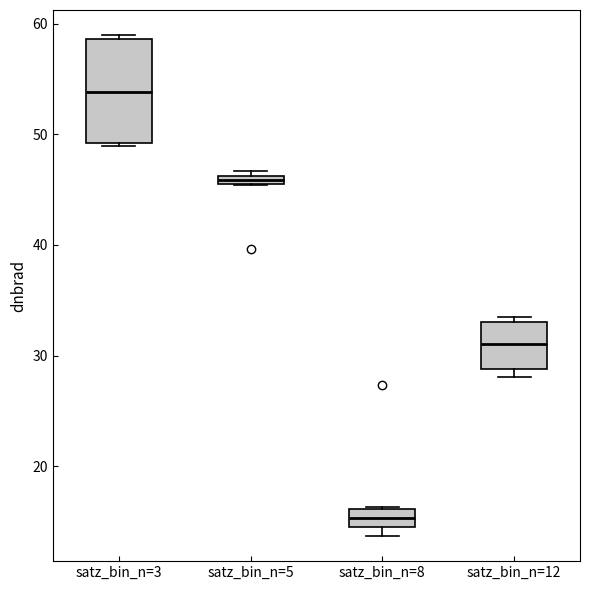

Where is the lower edge of the box for satz_bin_n=5 on the y-axis? The values are not printed on the chart, so give them approximately, as read against the axis.

45